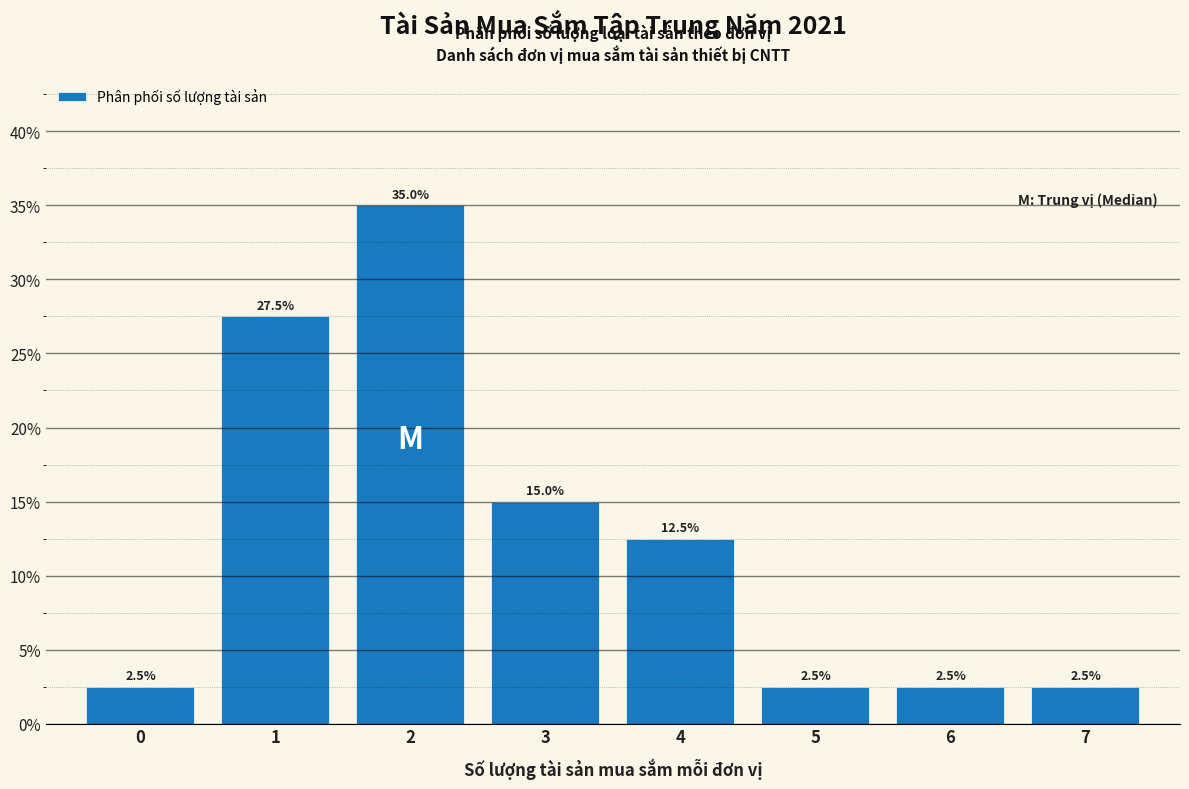

Reading left to right, list all the values displayed in this chart.

0=2.5	1=27.5	2=35.0	3=15.0	4=12.5	5=2.5	6=2.5	7=2.5